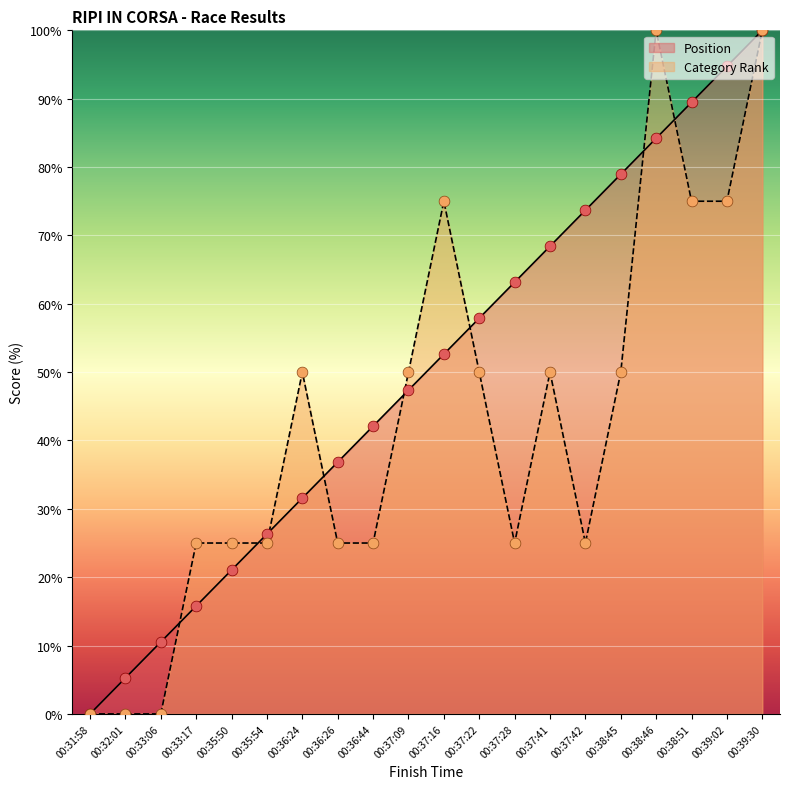

Which series contains the lowest Y value?

Position